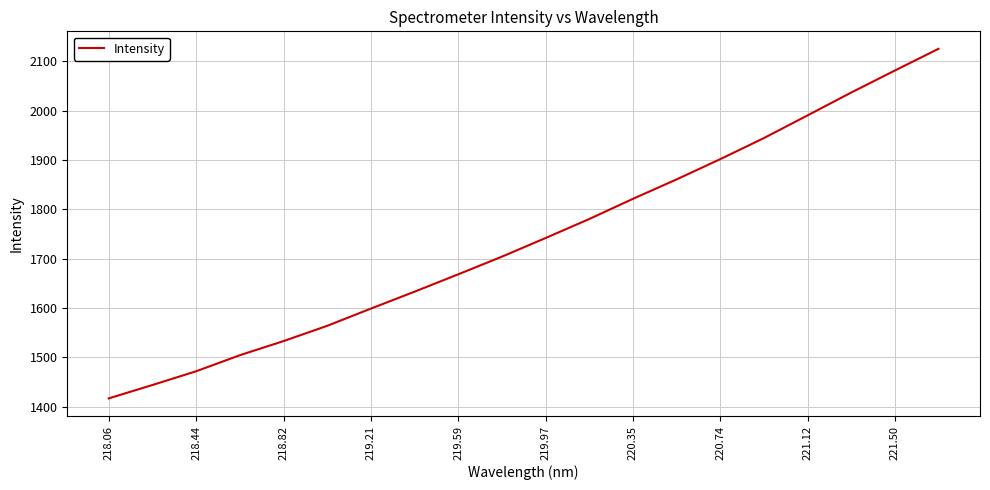

Reading right to left, transcribe all the data shown in this chart.

2125.6	2081.6	2037.0	1990.7	1944.7	1902.0	1860.9	1821.5	1780.7	1742.1	1704.3	1668.6	1633.4	1599.1	1564.2	1533.2	1504.6	1472.0	1444.2	1417.1